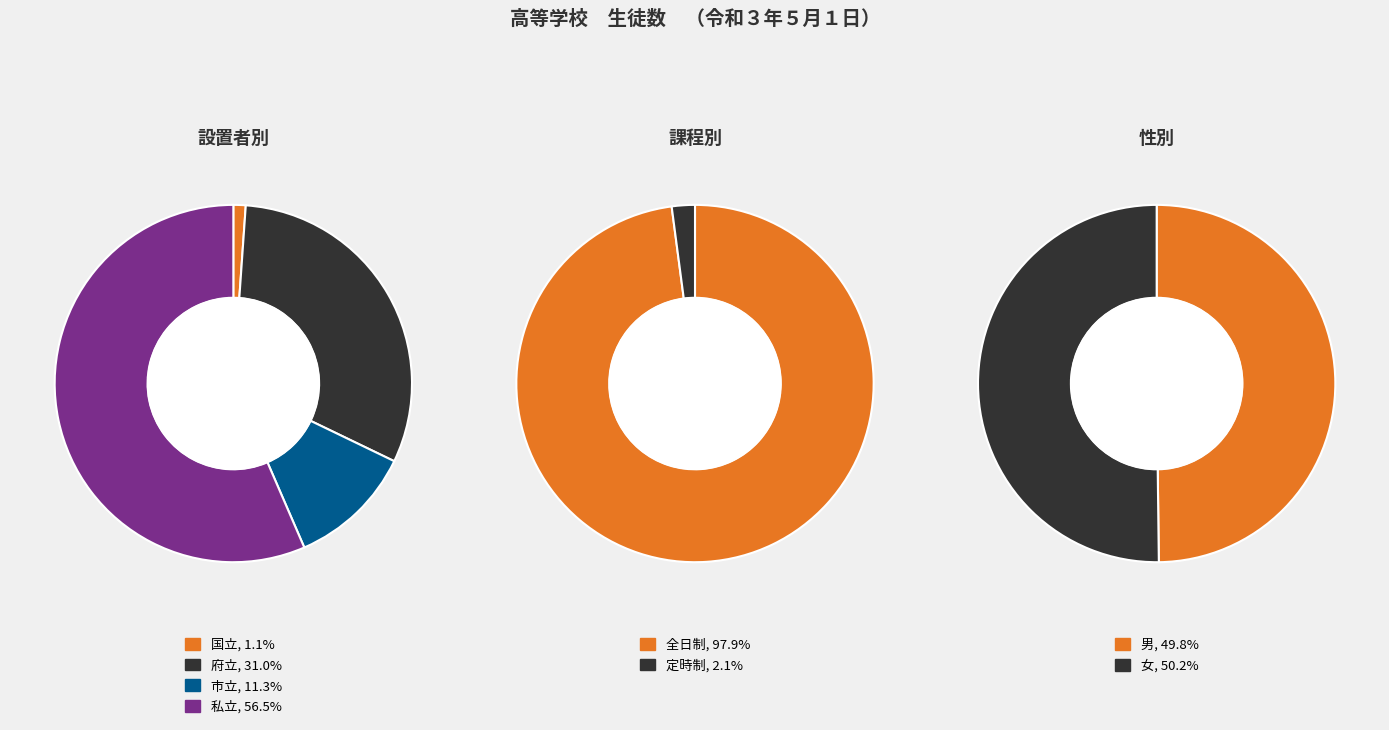

Does 私立 represent more than half of the total?

Yes